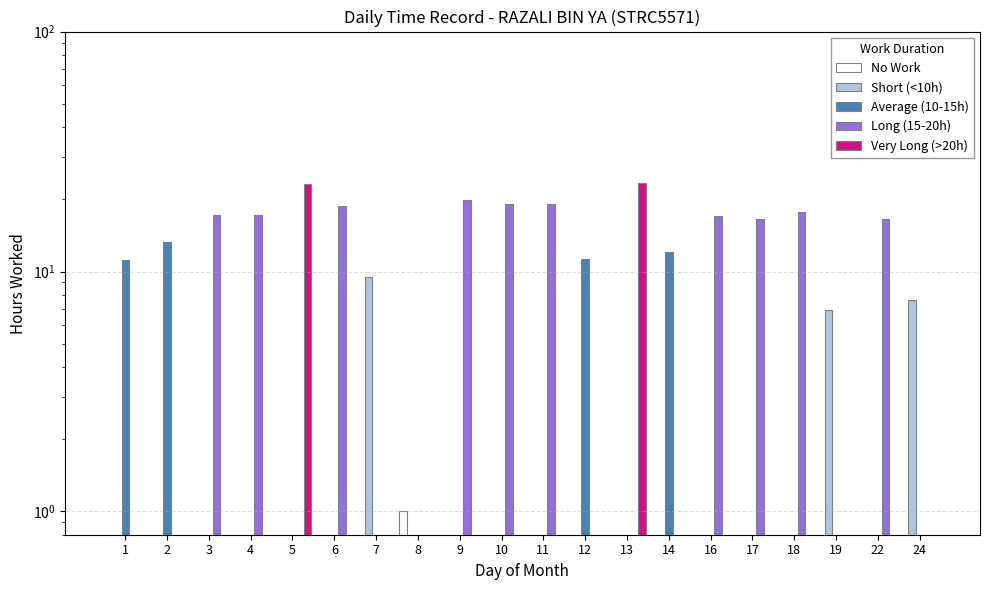

How many distinct data groups are displayed?

5